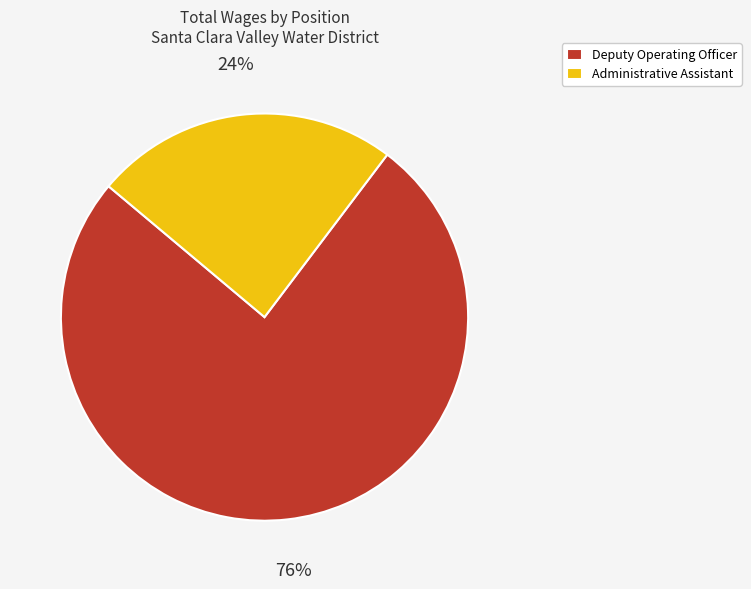

To the nearest percent, what is the average slice percentage?

50%